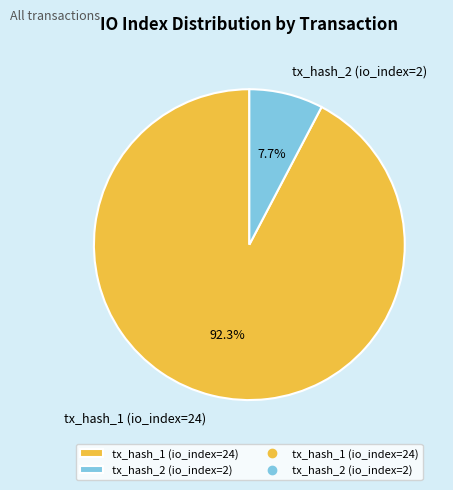

To the nearest percent, what is the difference between the tx_hash_2 (io_index=2) and tx_hash_1 (io_index=24) slice percentages?

85%